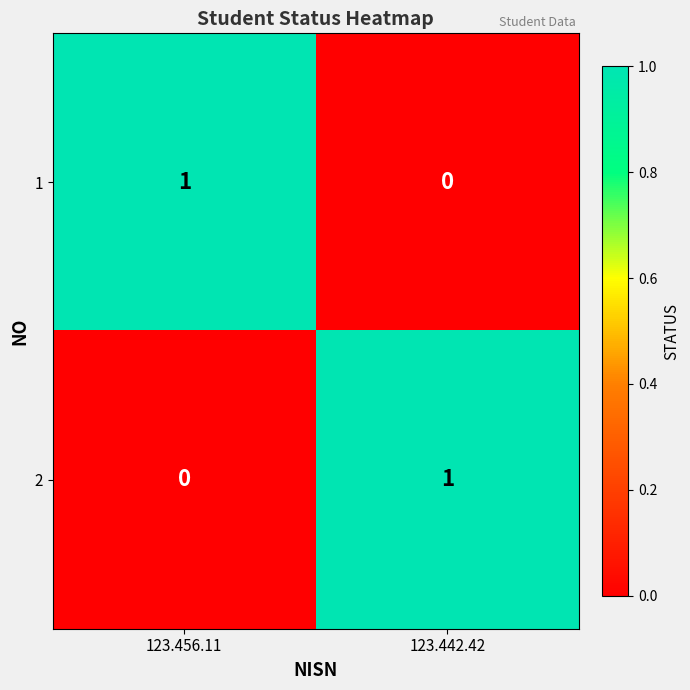

Reading left to right, extract all data points from this chart.

1: 123.456.11=1	123.442.42=0
2: 123.456.11=0	123.442.42=1